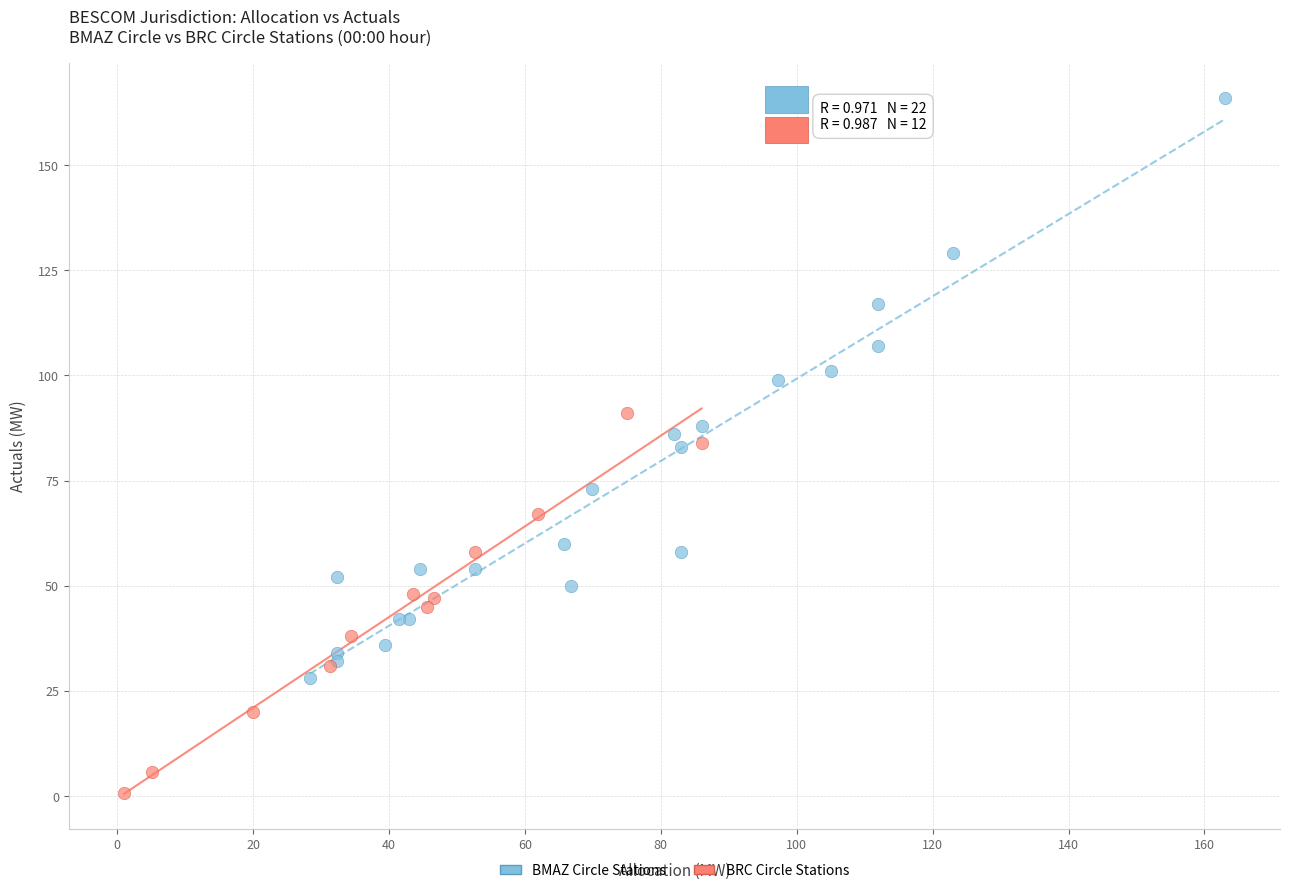

Which series reaches the maximum Y coordinate?

BMAZ Circle Stations